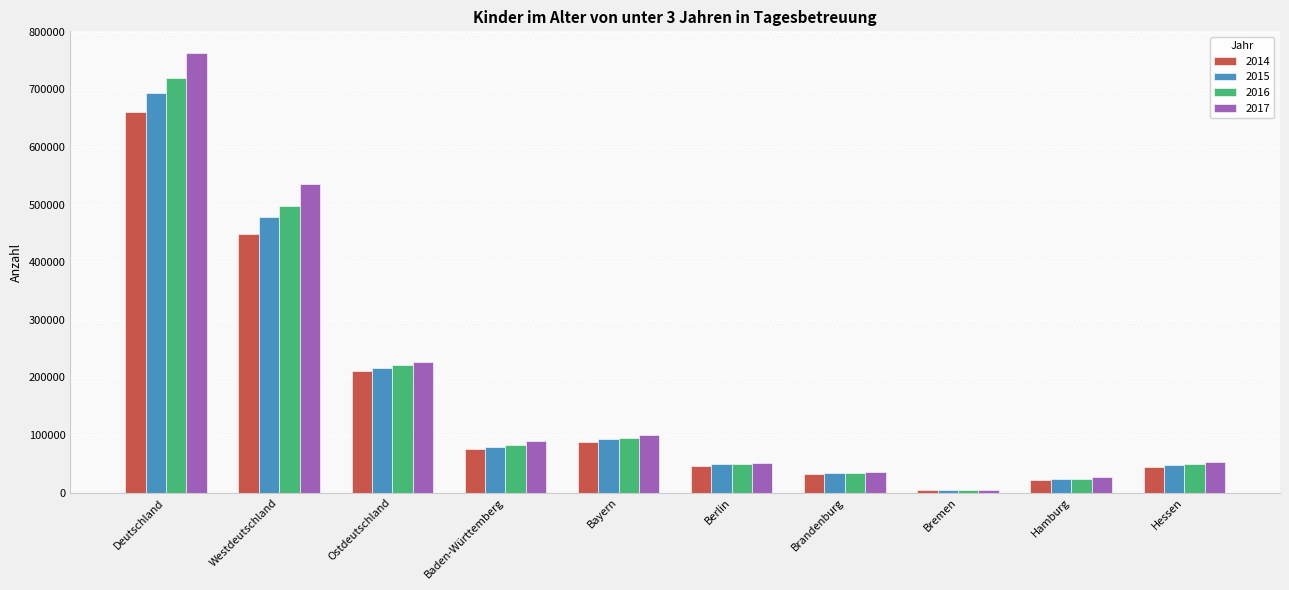

Rank the series by their average value, from highest to lowest.

2017, 2016, 2015, 2014